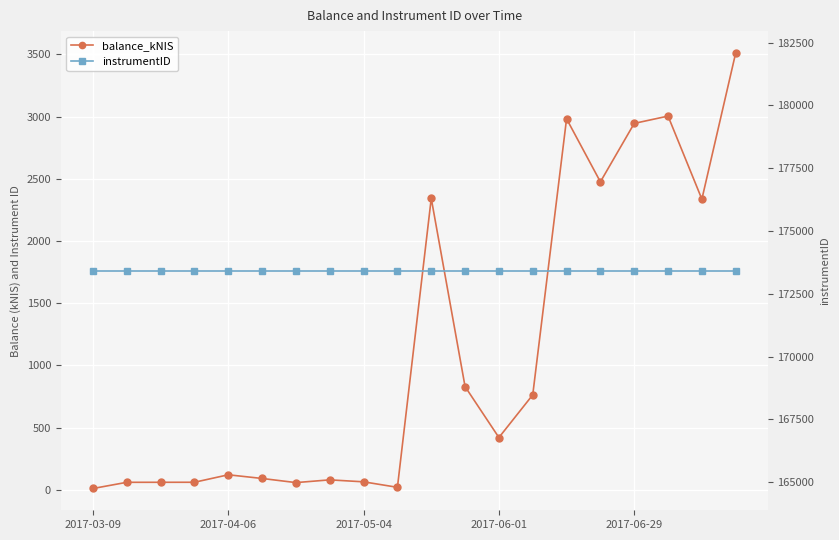

Which series has the largest total across all categories?

instrumentID